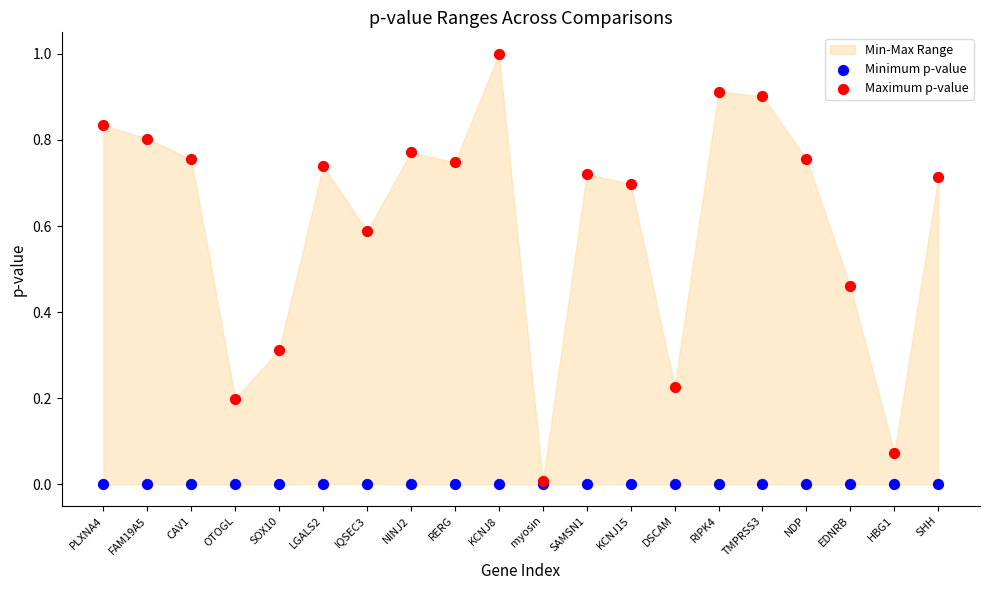

Which series has the widest spread of Y values?

Maximum p-value